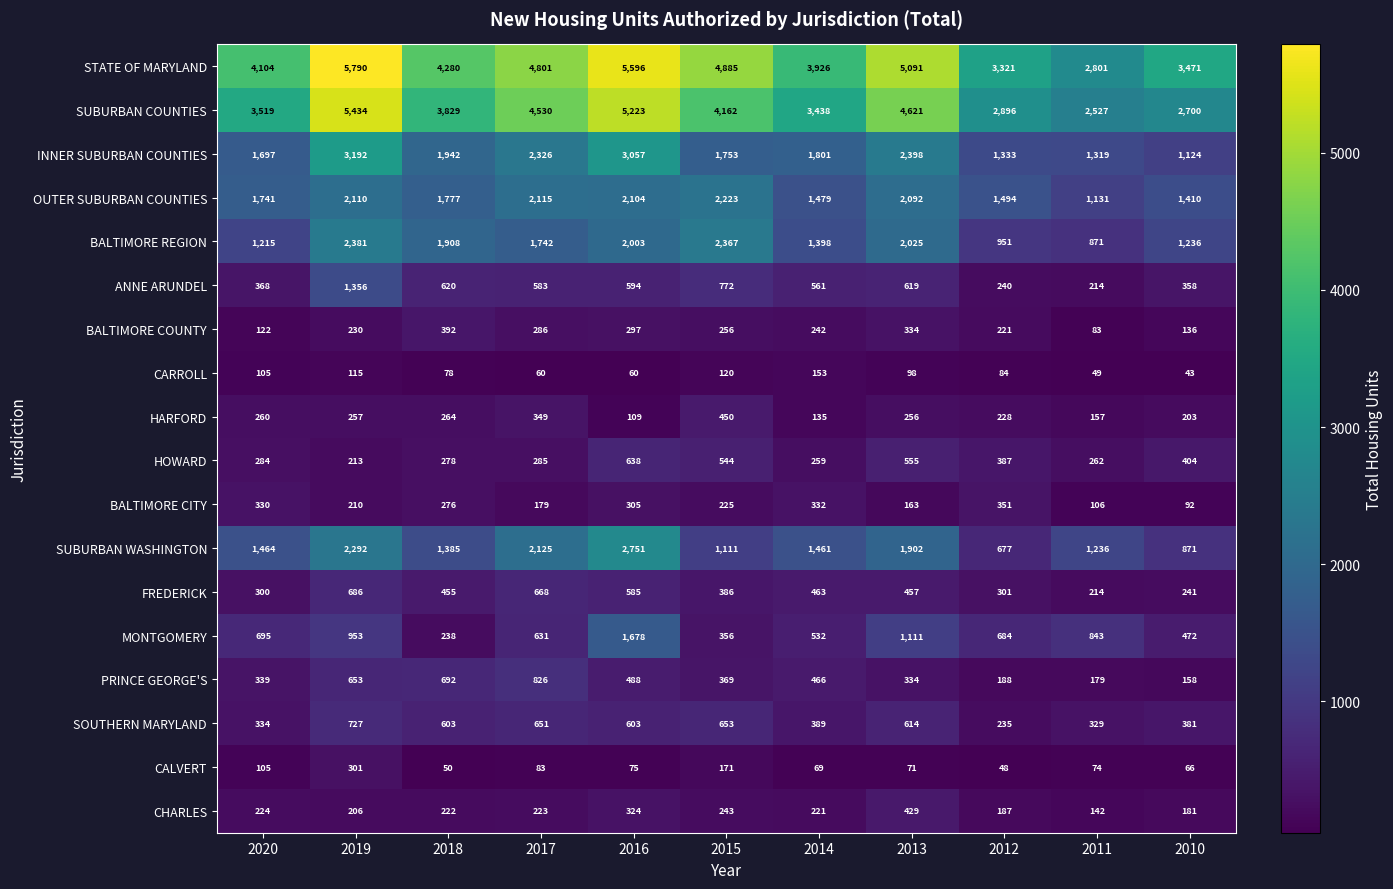

Rank the series by their maximum value, from highest to lowest.

STATE OF MARYLAND, SUBURBAN COUNTIES, INNER SUBURBAN COUNTIES, SUBURBAN WASHINGTON, BALTIMORE REGION, OUTER SUBURBAN COUNTIES, MONTGOMERY, ANNE ARUNDEL, PRINCE GEORGE'S, SOUTHERN MARYLAND, FREDERICK, HOWARD, HARFORD, CHARLES, BALTIMORE COUNTY, BALTIMORE CITY, CALVERT, CARROLL